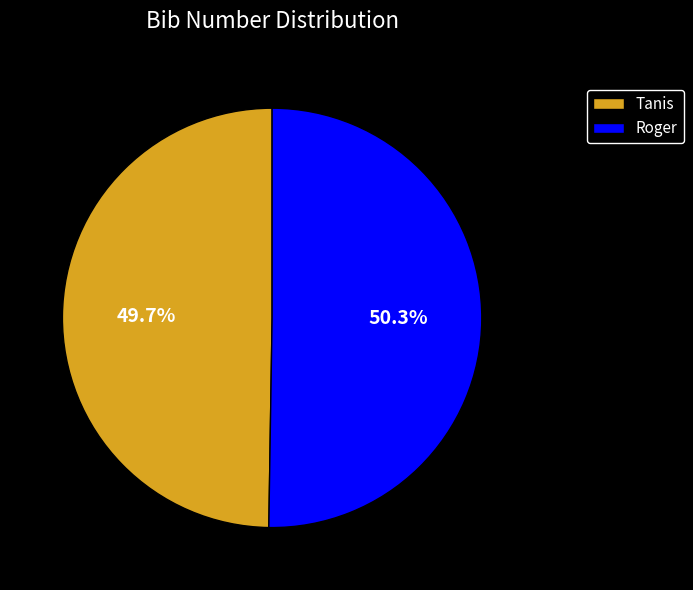

Count the number of slices in the pie.

2